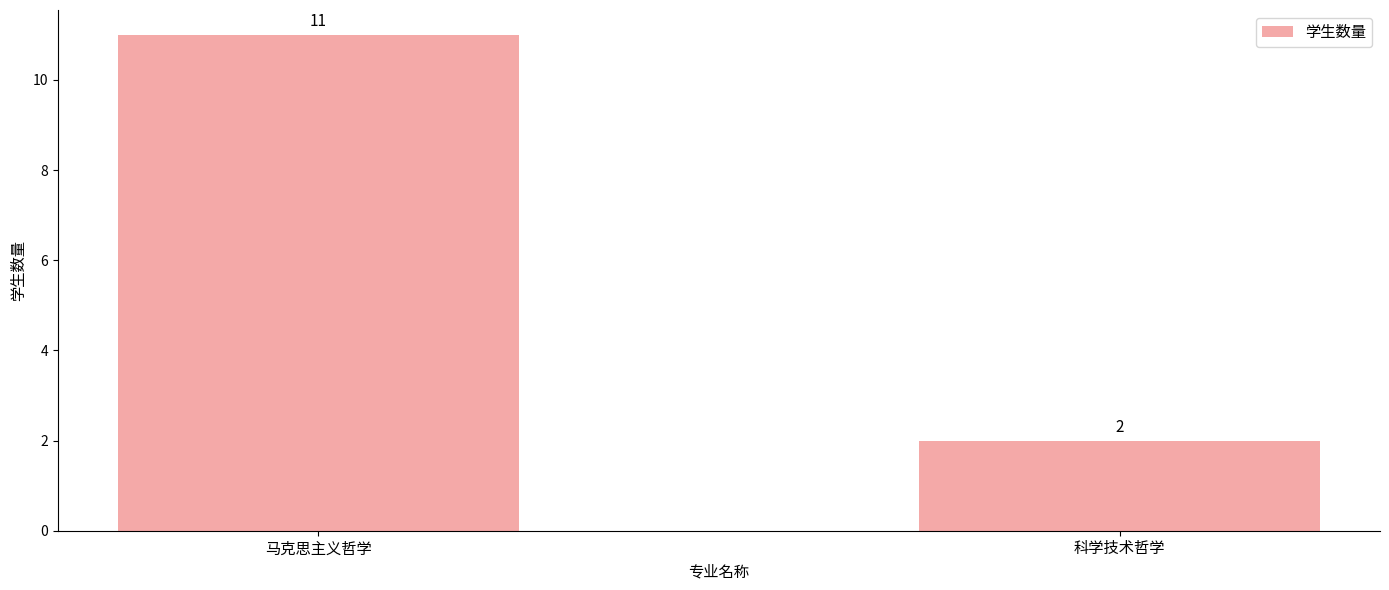

Between 马克思主义哲学 and 科学技术哲学, which is larger?

马克思主义哲学